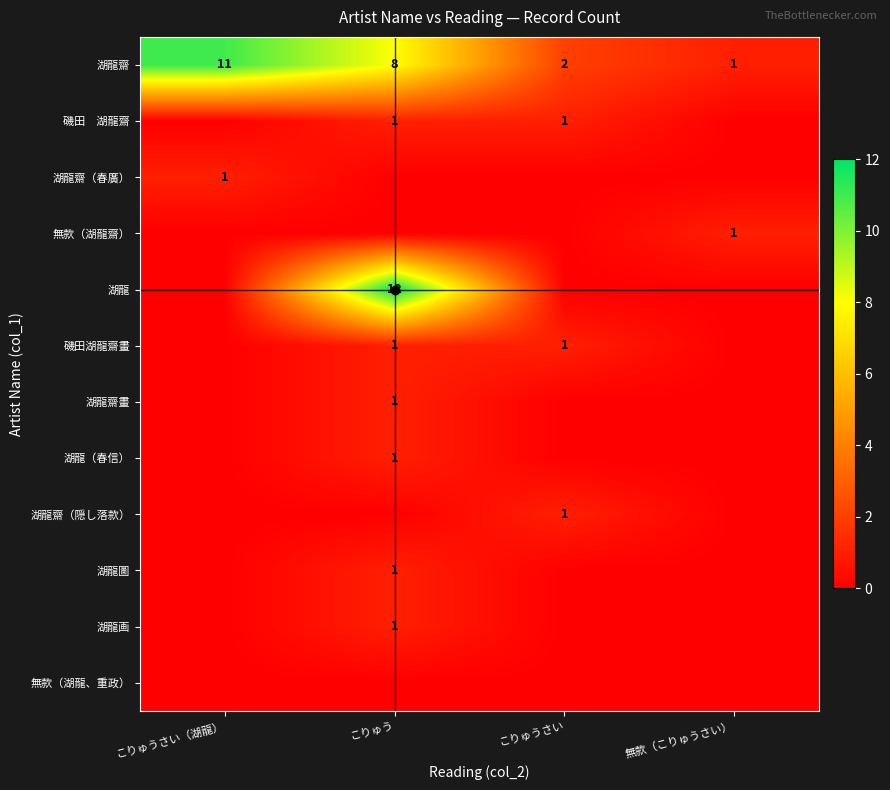

At which label does 湖龍齋 first exceed 8?

こりゅうさい（湖龍）